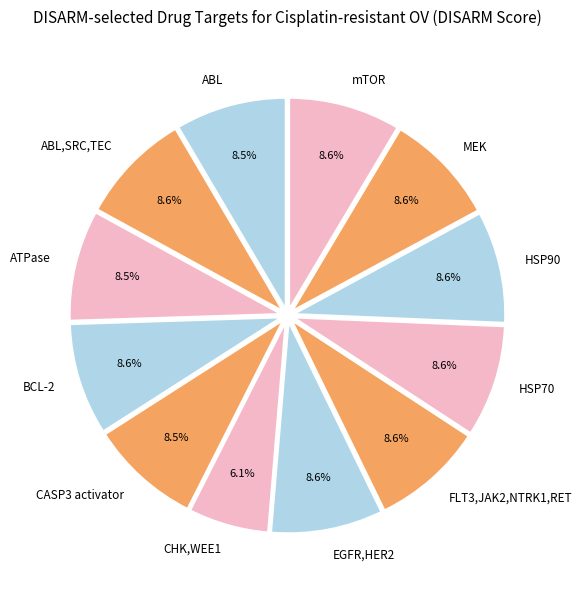

Does ABL account for over 50% of the chart?

No